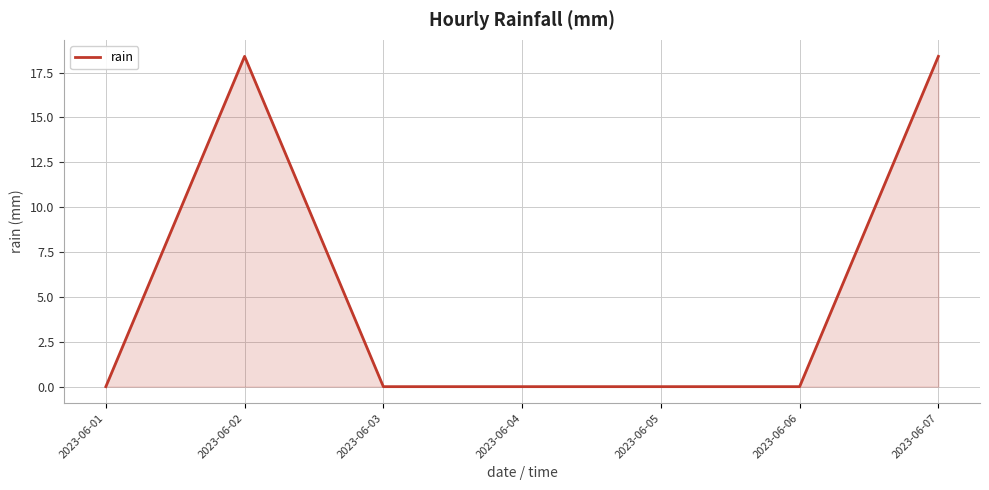

The value at 2023-06-01 is -8.2. True or false?

False